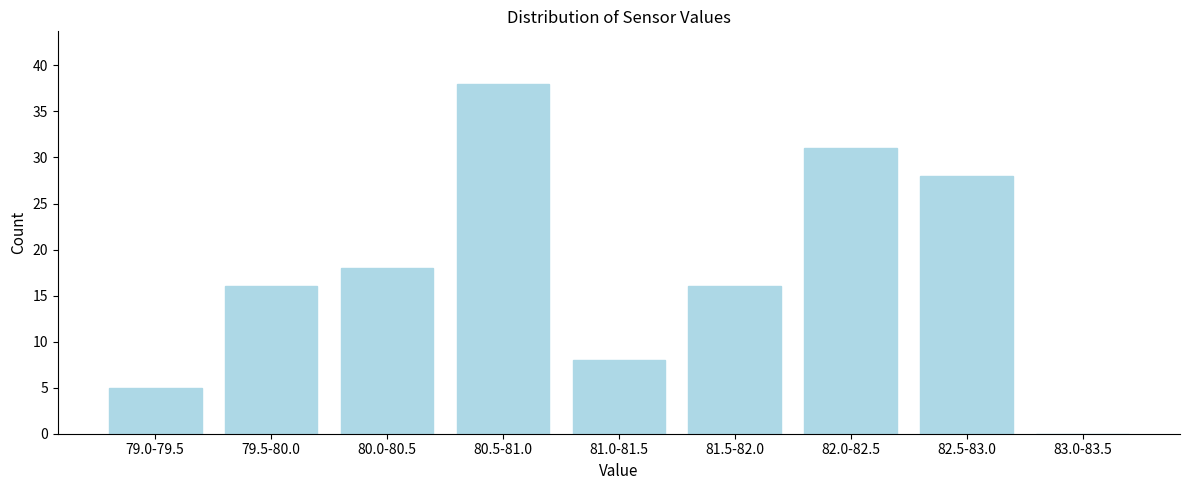

Reading left to right, what are all the values shown in this chart?

79.0-79.5=5	79.5-80.0=16	80.0-80.5=18	80.5-81.0=38	81.0-81.5=8	81.5-82.0=16	82.0-82.5=31	82.5-83.0=28	83.0-83.5=0